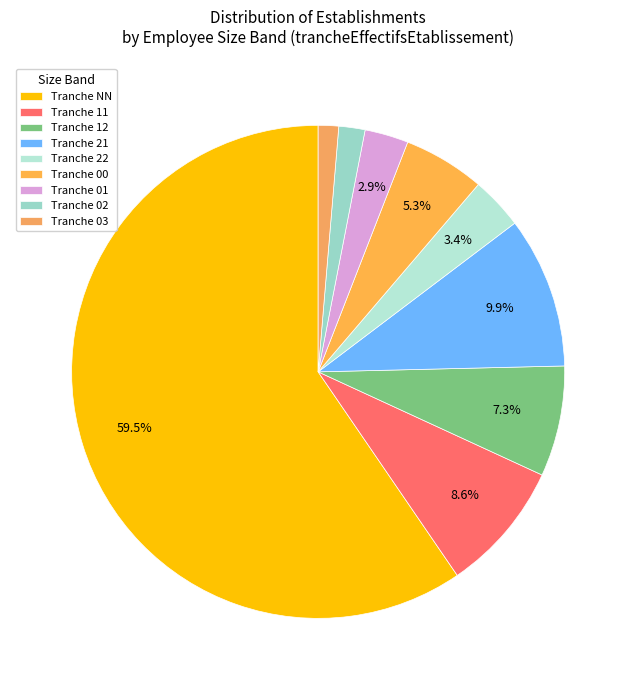

Does any single category account for the majority?

Yes